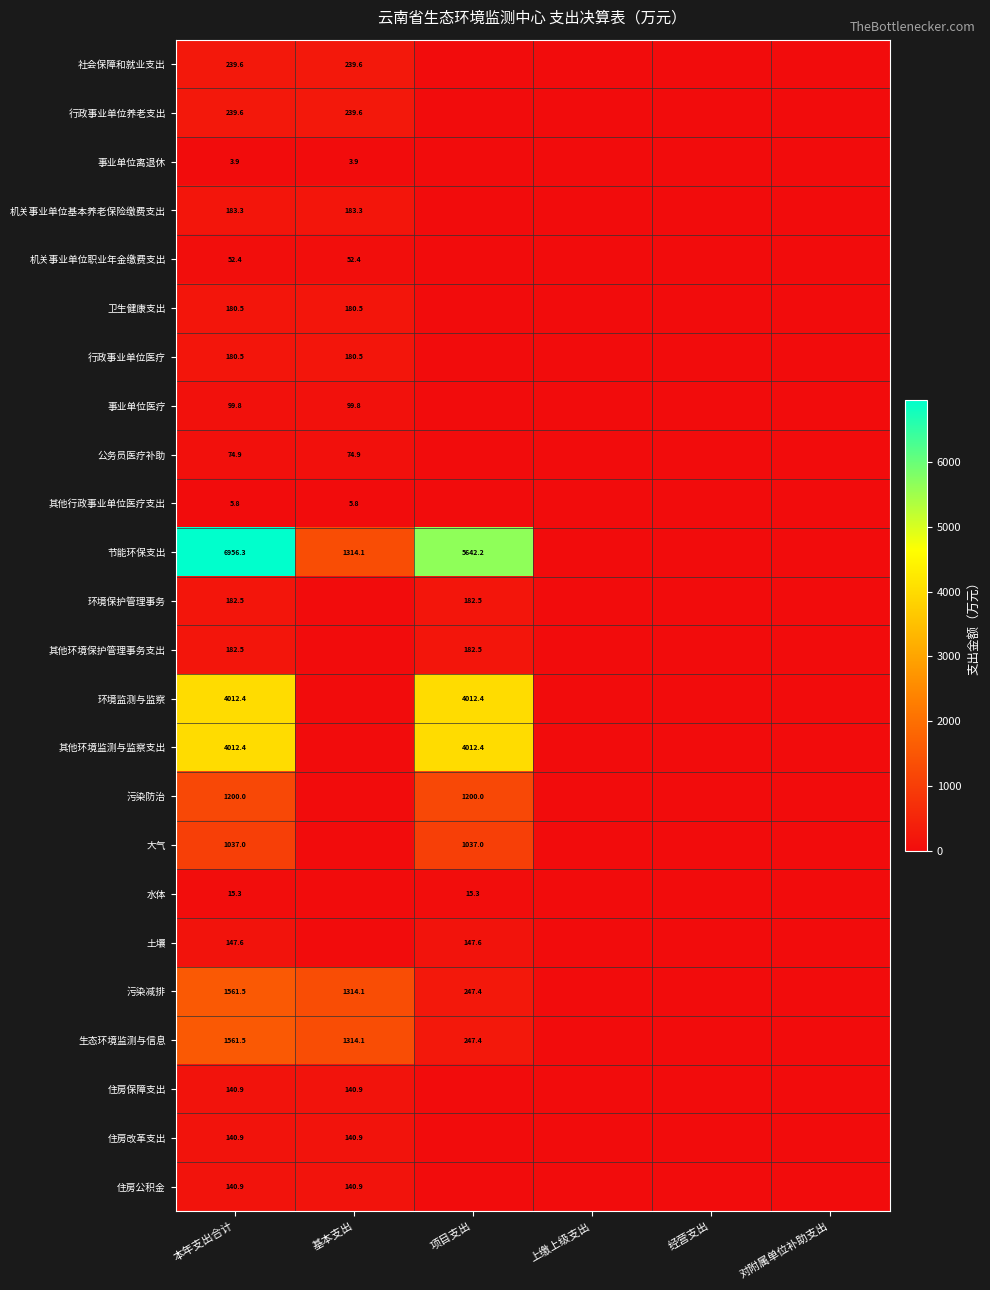

The 生态环境监测与信息 series shows 1840.9 at 基本支出. True or false?

False